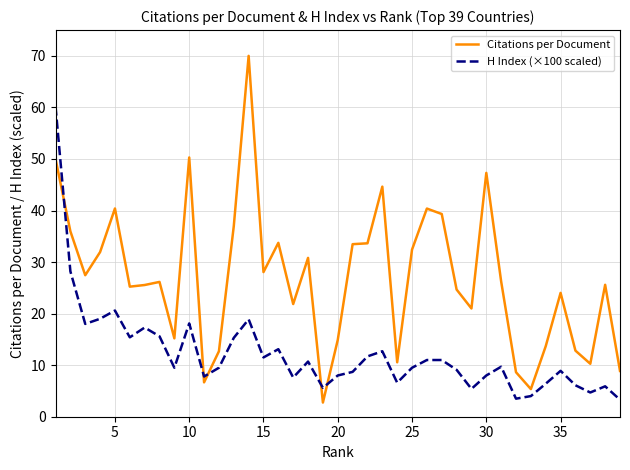

List the series in order of their overall mean, highest first.

Citations per Document, H Index (×100 scaled)